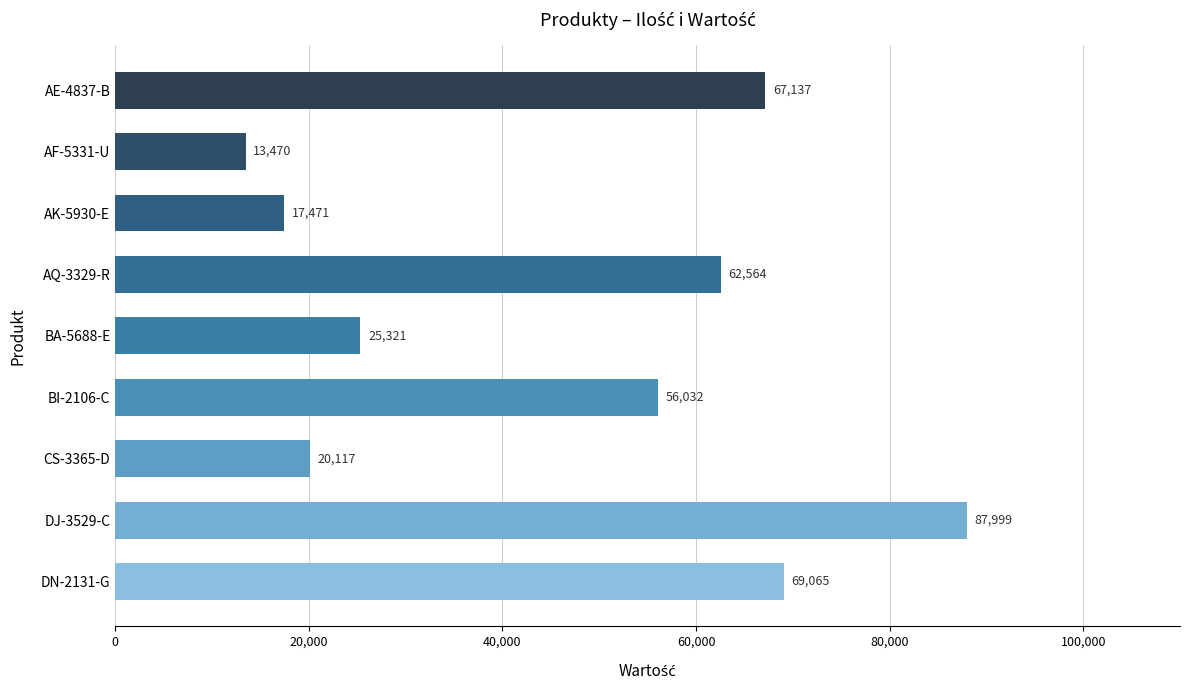

What is the smallest value displayed?

13470